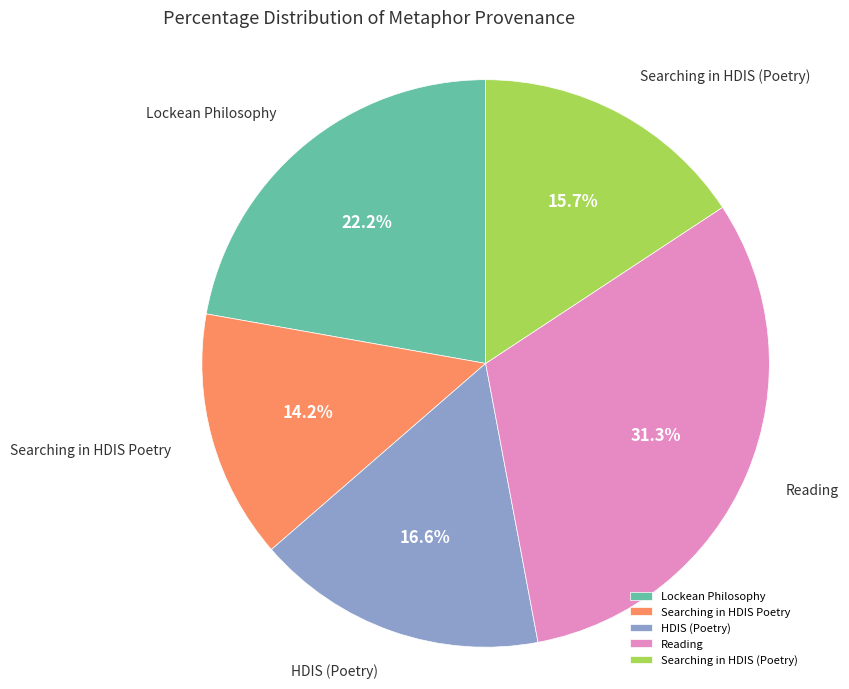

Does Lockean Philosophy represent more than half of the total?

No